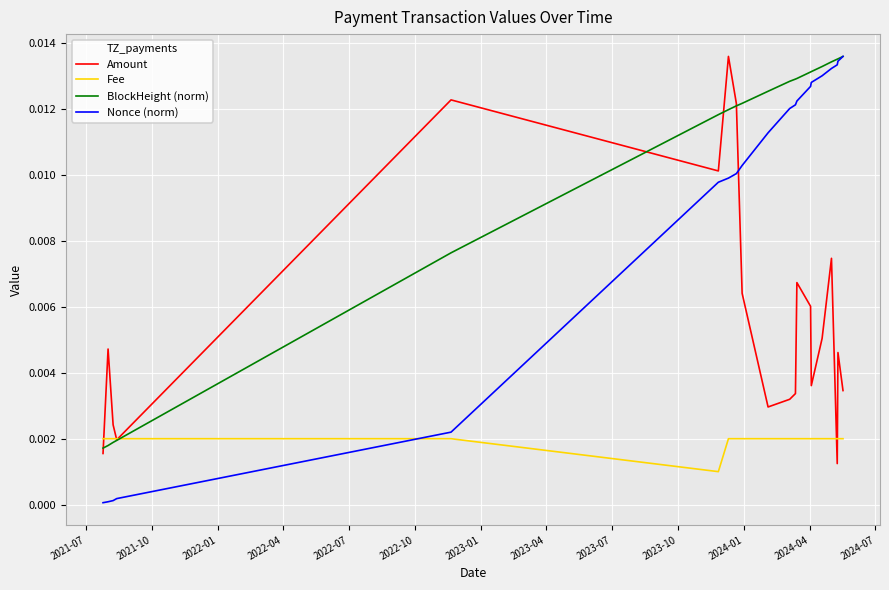

Which series has the widest spread of values?

Nonce (norm)